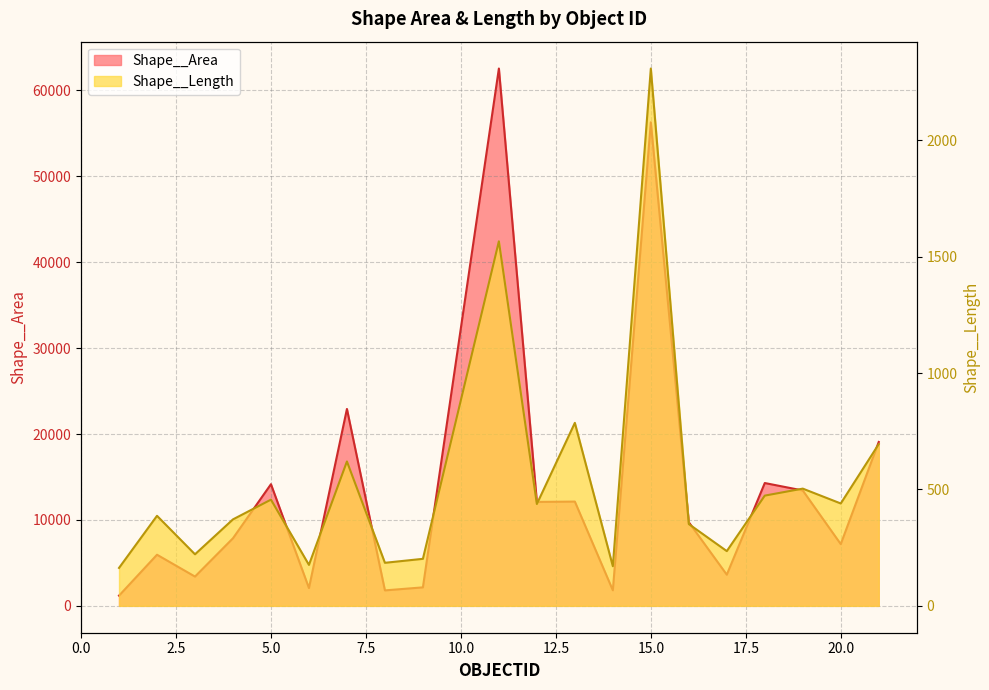

At which label does Shape__Area reach its minimum?

1